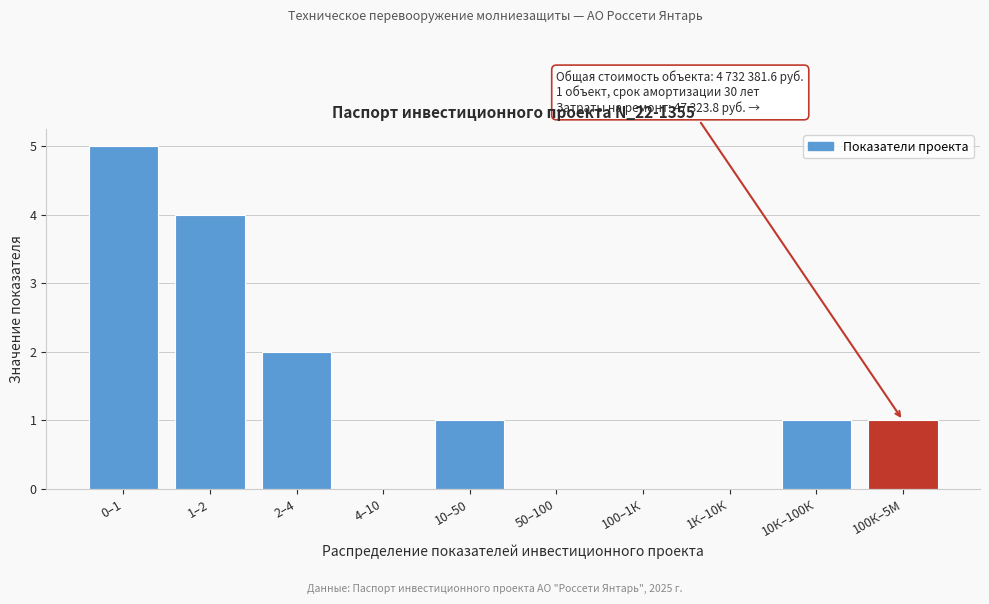

Reading left to right, extract all data points from this chart.

0–1=5	1–2=4	2–4=2	4–10=0	10–50=1	50–100=0	100–1К=0	1К–10К=0	10К–100К=1	100К–5М=1